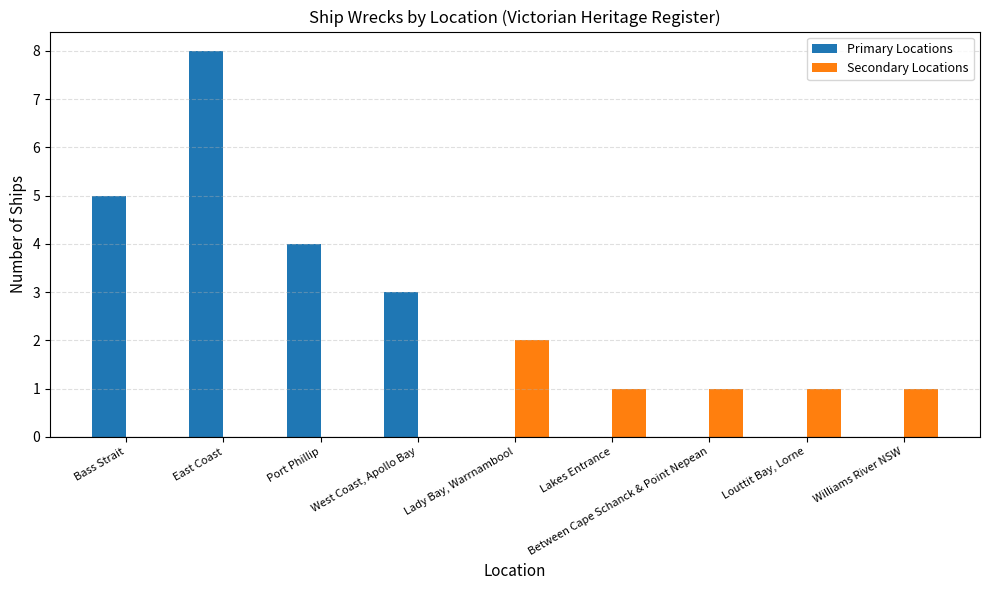

At which category does the chart reach its peak across all series?

East Coast